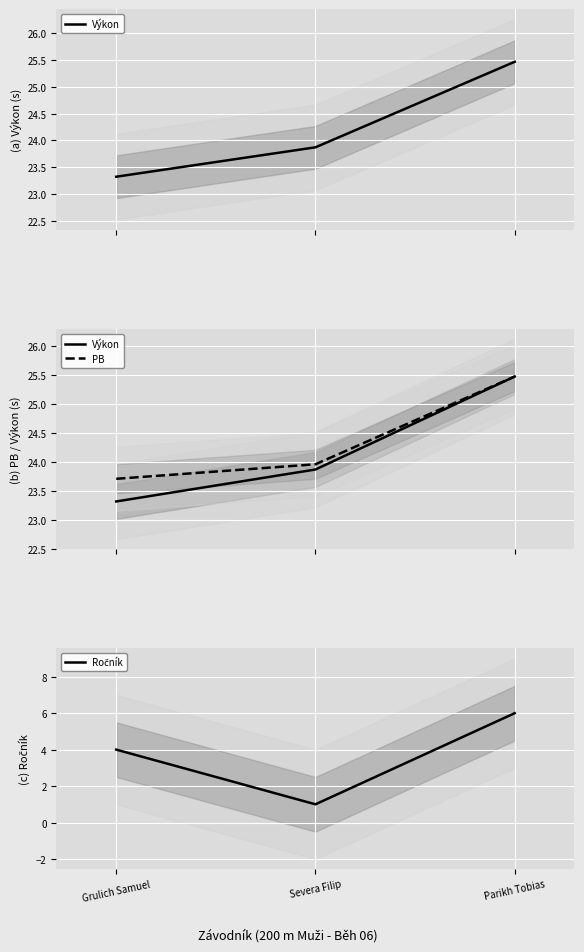

Is the value of Ročník at Severa Filip greater than the value of PB at Grulich Samuel?

No